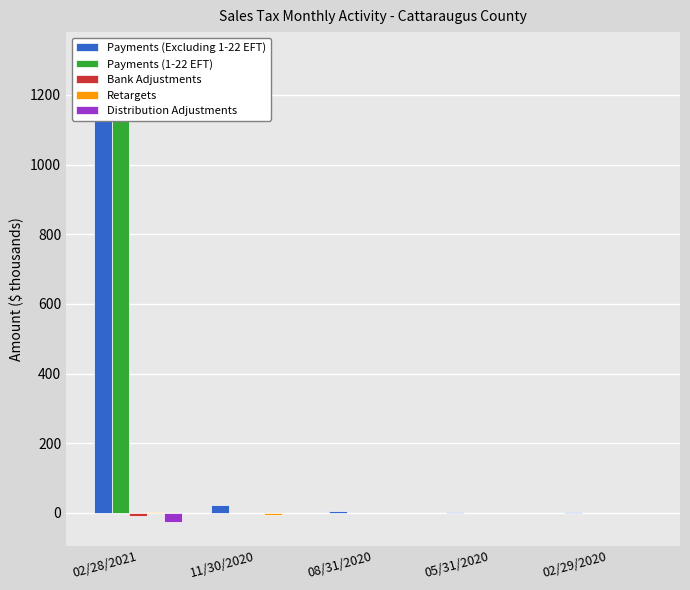

What is the total value across all series at 08/31/2020?

7.4